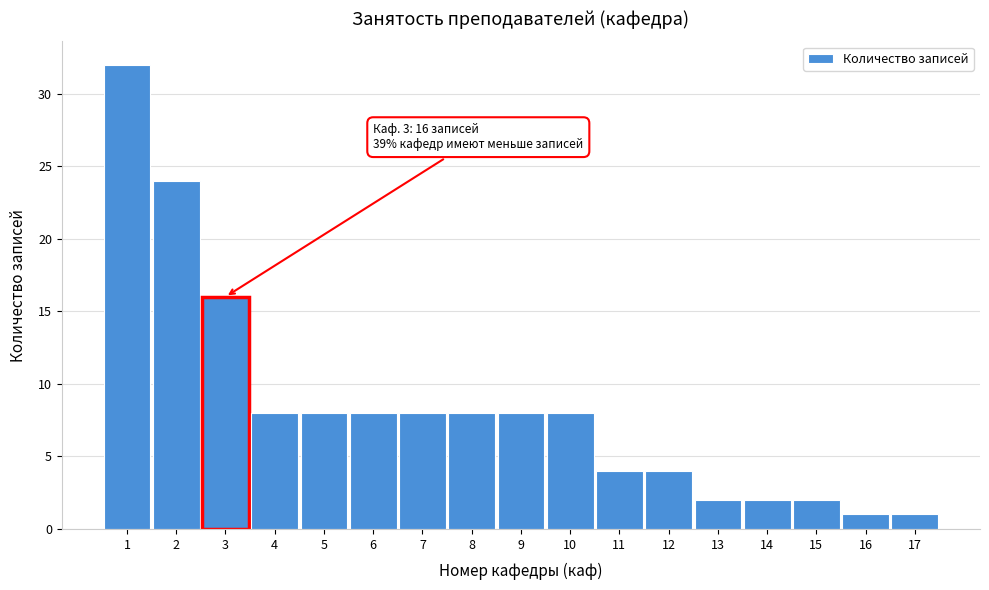

Reading left to right, what are all the values shown in this chart?

1=32	2=24	3=16	4=8	5=8	6=8	7=8	8=8	9=8	10=8	11=4	12=4	13=2	14=2	15=2	16=1	17=1